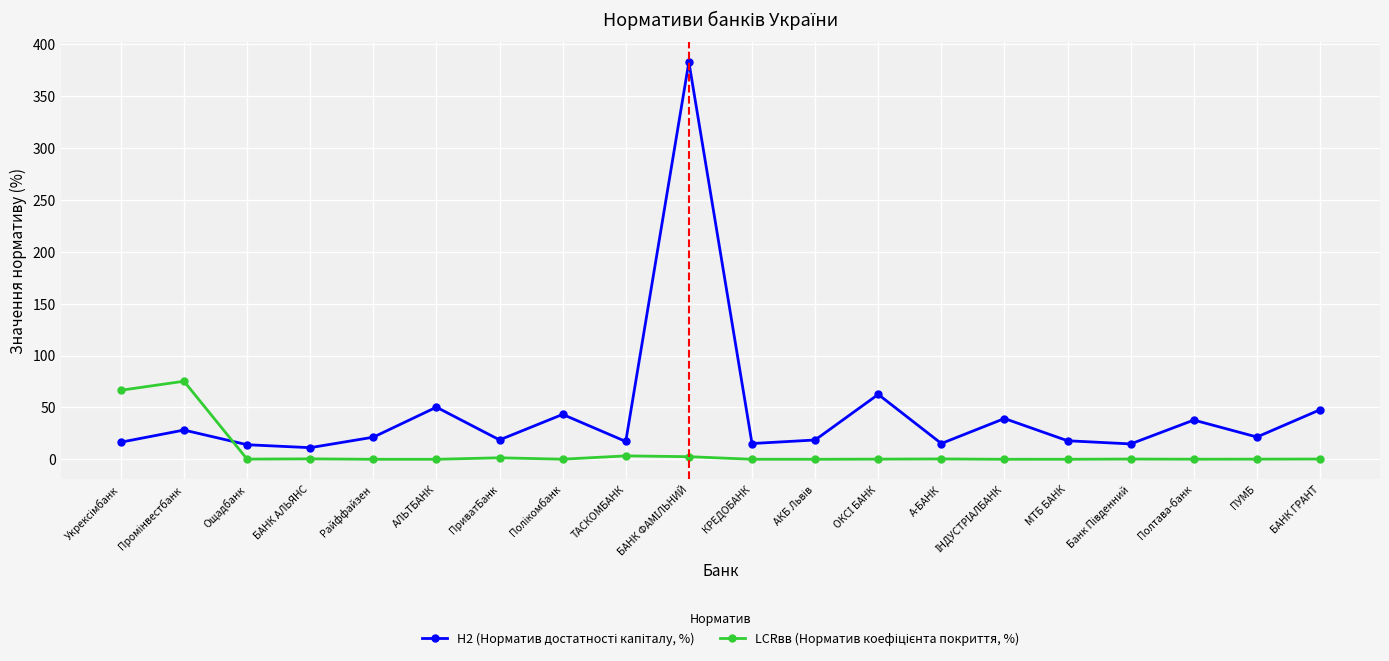

What is the label of the 2nd point from the right?

ПУМБ